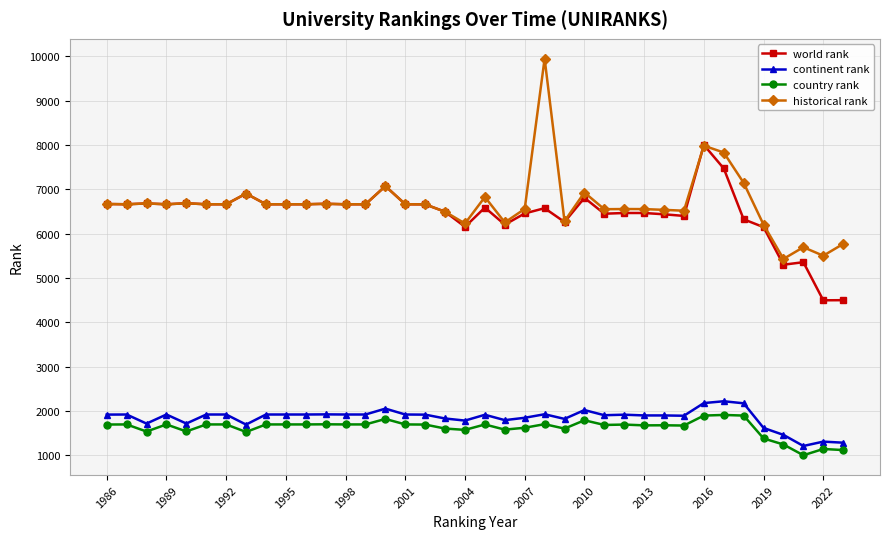

True or false: world rank and continent rank intersect in this chart.

False